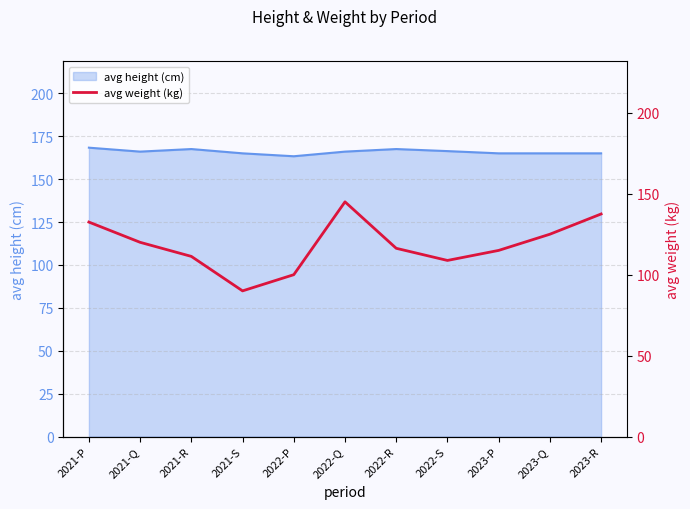

The value of avg height (cm) at 2022-P is 269.0. True or false?

False